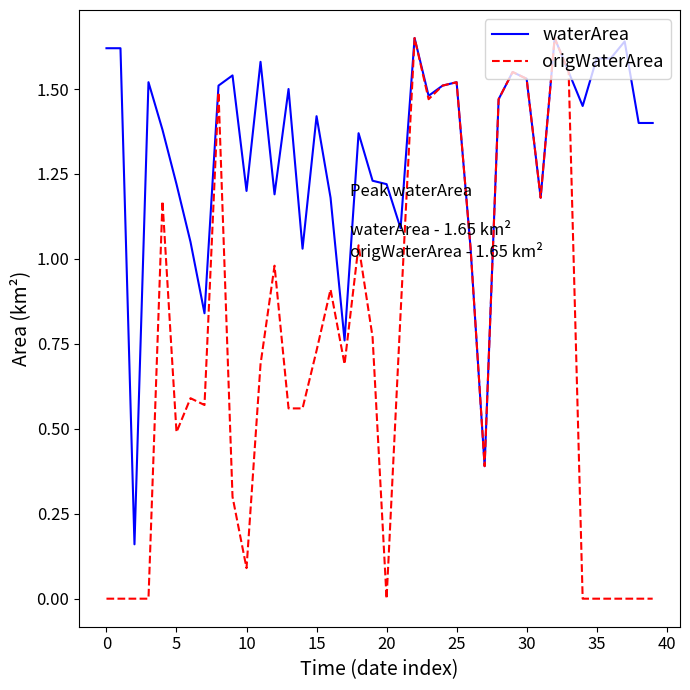

Rank the series by their average value, from lowest to highest.

origWaterArea, waterArea